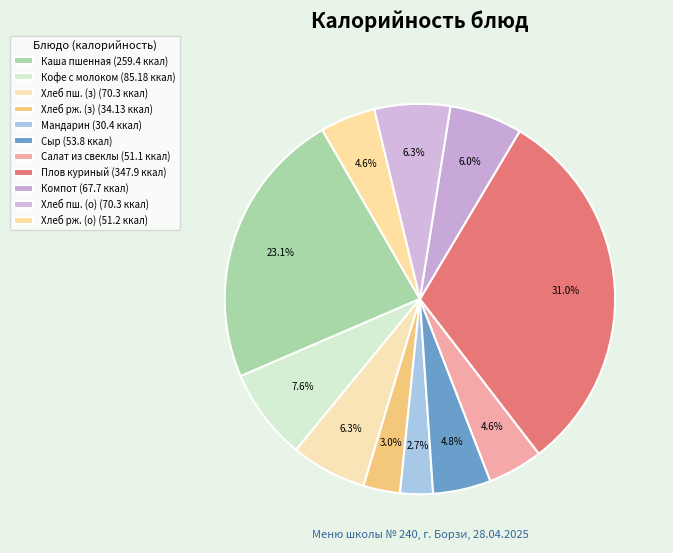

Rank the categories by value from highest to lowest.

Плов из отварной курицы, Каша молочная пшенная с маслом, Кофейный напиток с молоком, Хлеб пшеничный (завтрак), Хлеб пшеничный (обед), Компот из кураги, Сыр твердых сортов, Хлеб ржаной (обед), Салат из свеклы отварной, Хлеб ржаной (завтрак), Фрукт(мандарин)